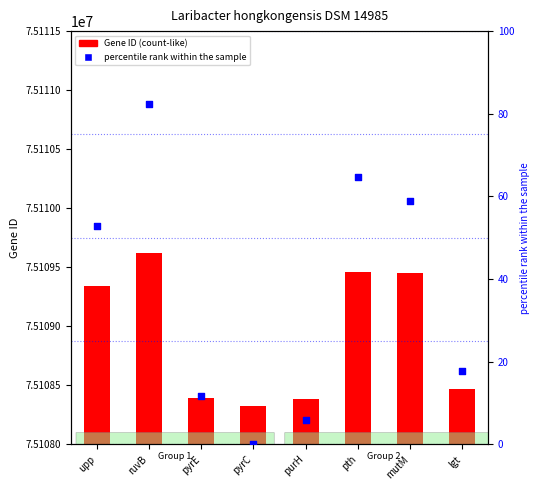

What is the change in value from pyrC to lgt?

+17.6